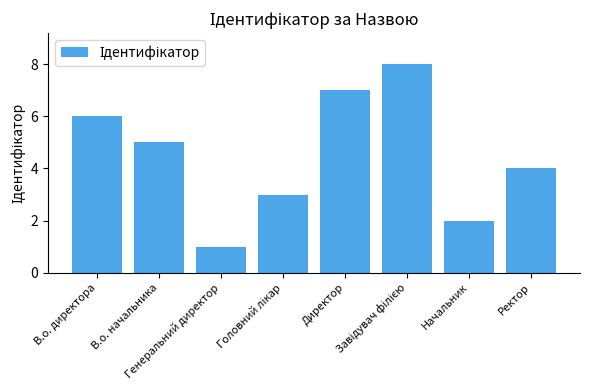

What is the sum of all values?

36